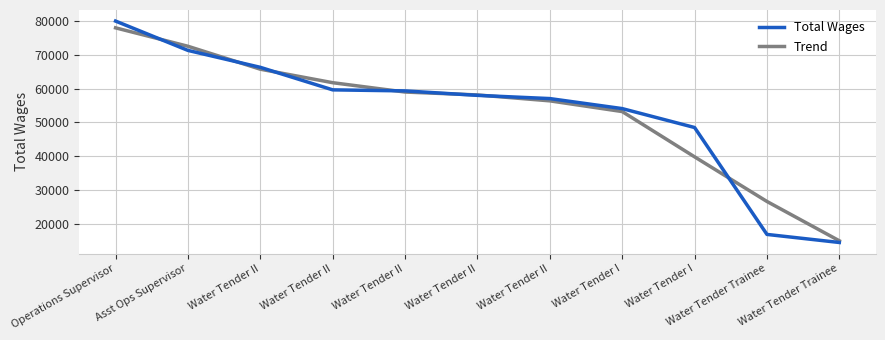

What are all the series names shown in the legend?

Total Wages, Trend